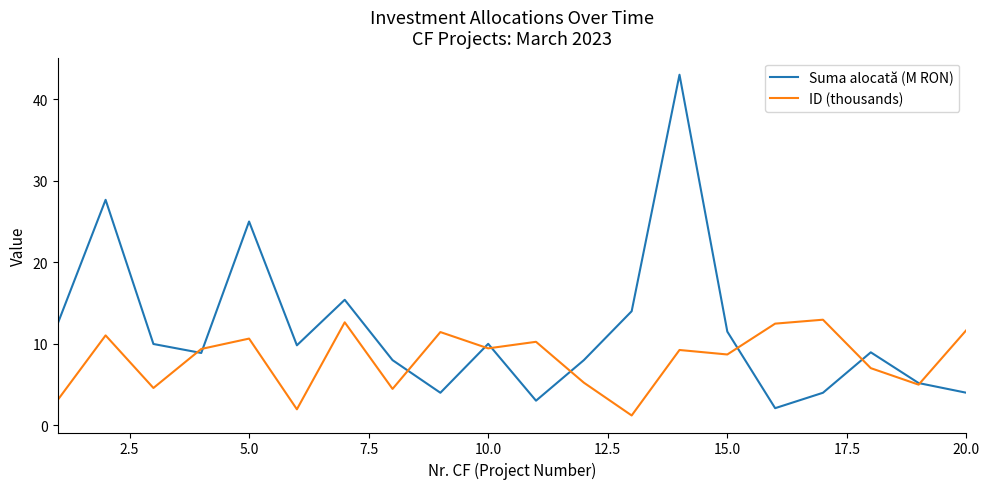

Which series ends up on top after the final intersection of ID (thousands) and Suma alocată (M RON)?

ID (thousands)